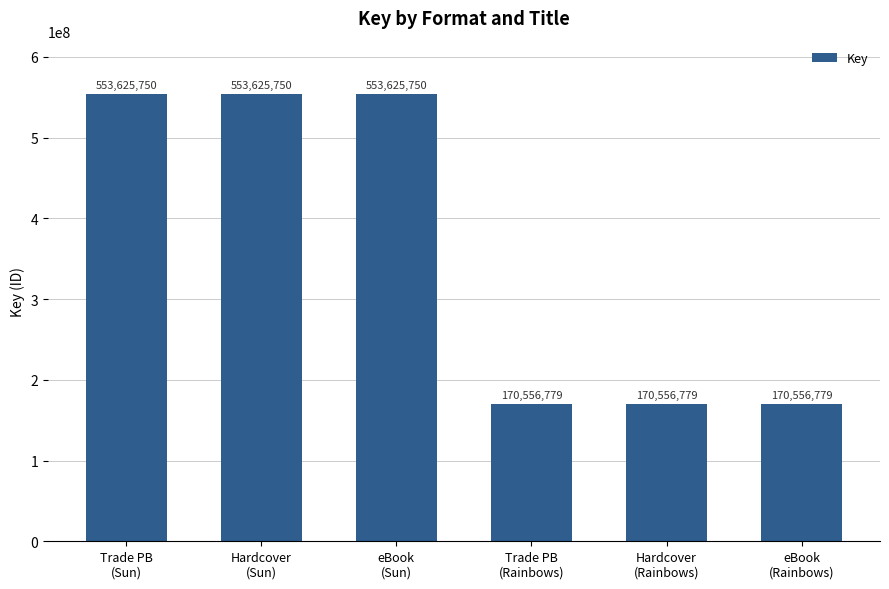

What is the value of the 4th bar from the left?

170556779